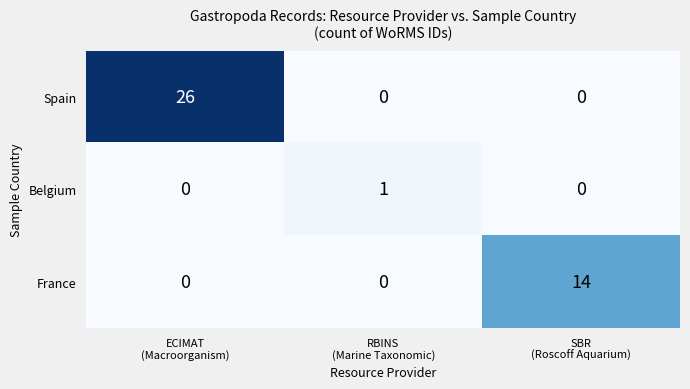

Count the Belgium values in the range 0 to 1.

3